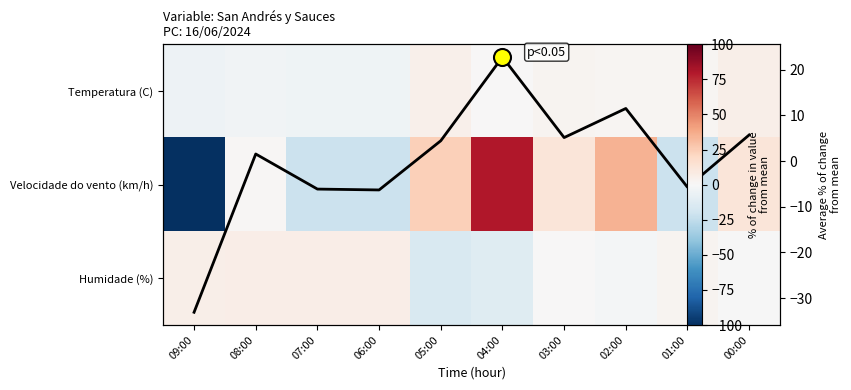

The Temperatura (C) series shows -5.2 at 09:00. True or false?

True